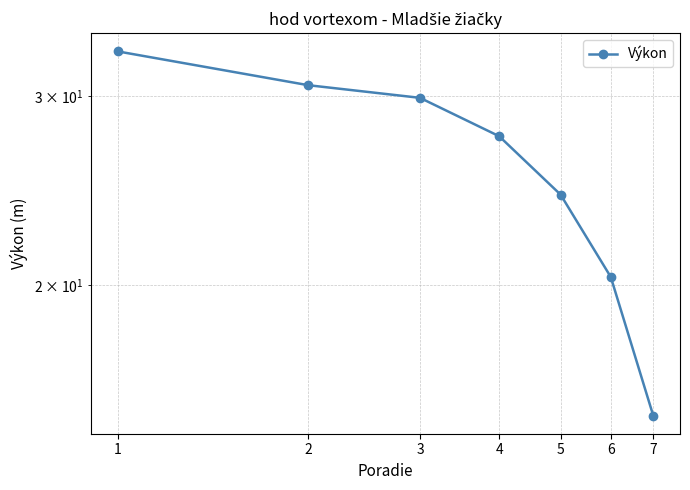

At which category does the chart reach its peak across all series?

1